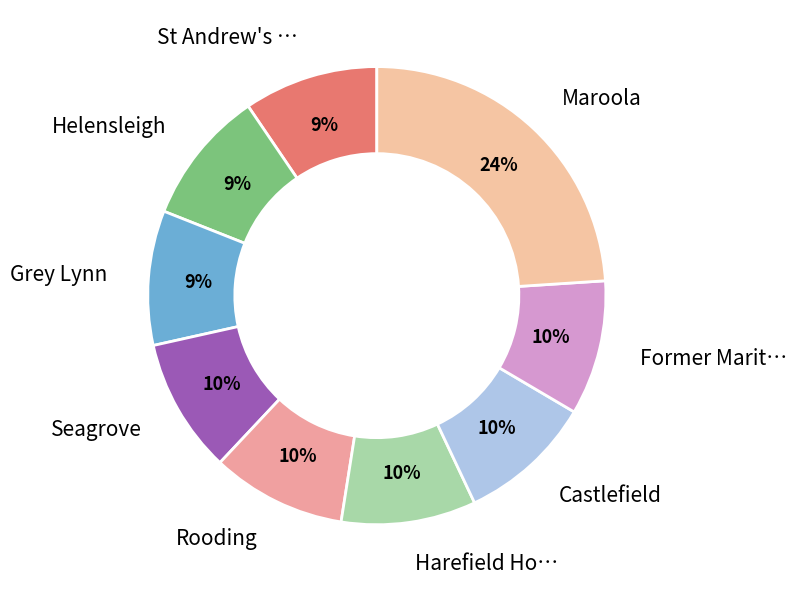

How many slices are in this pie chart?

9